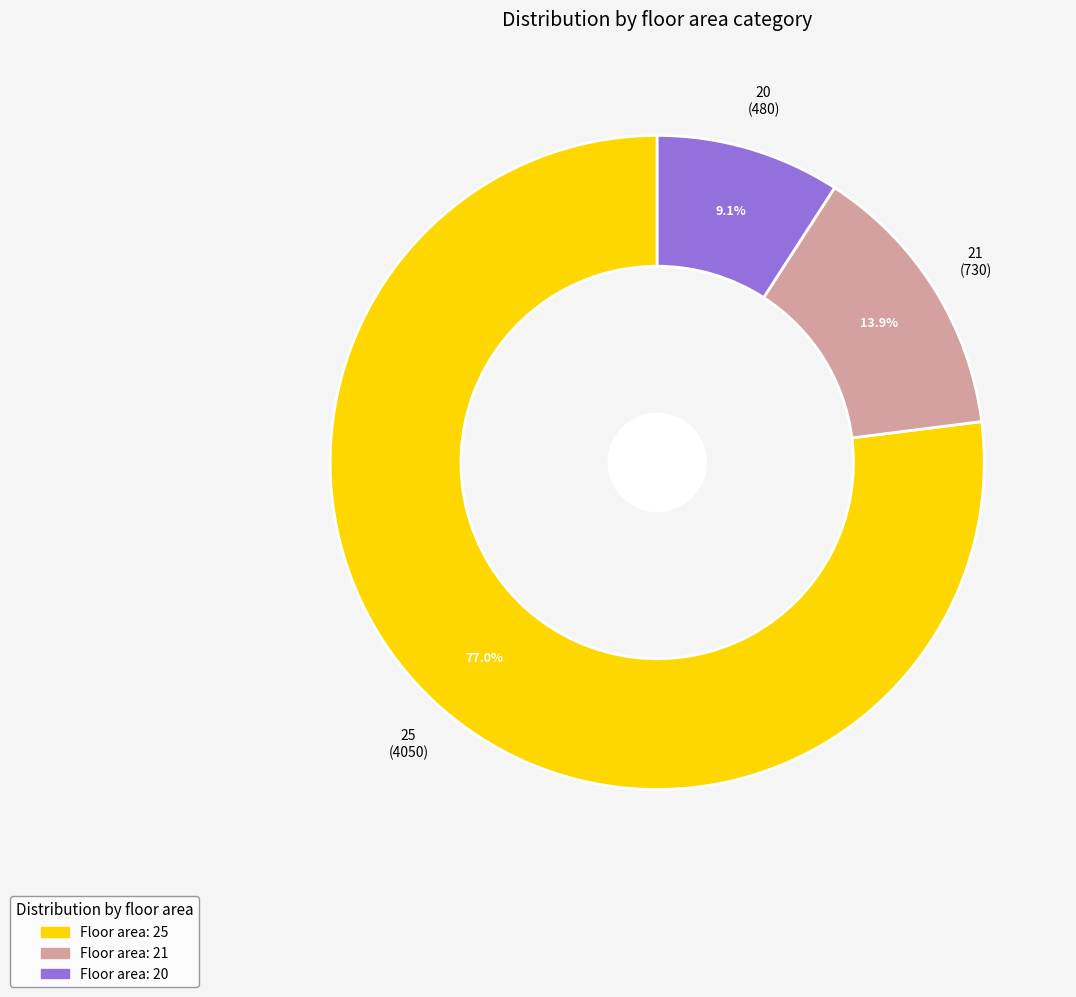

Is there a majority slice in this chart?

Yes